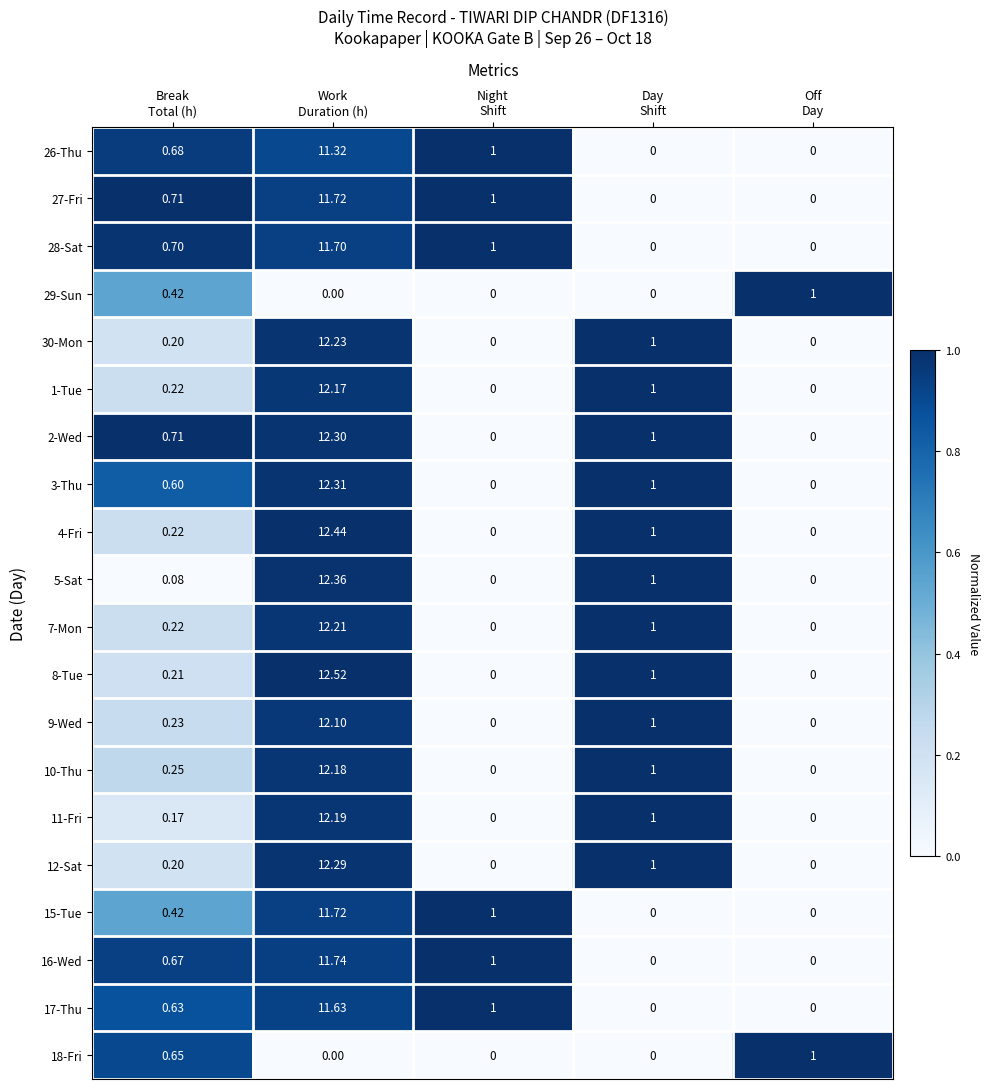

How many values in the 26-Thu series exceed 0?

3